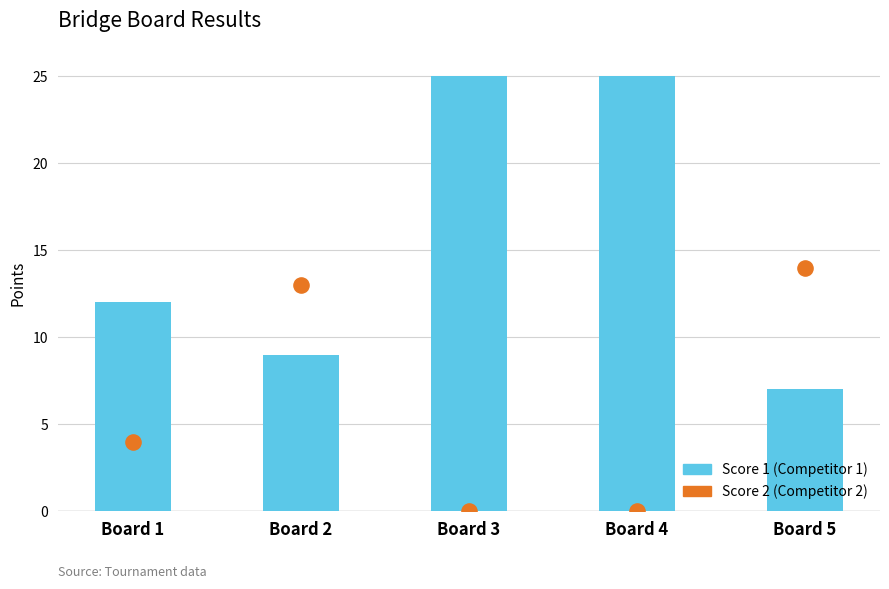

What are all the series names shown in the legend?

Score 1, Score 2